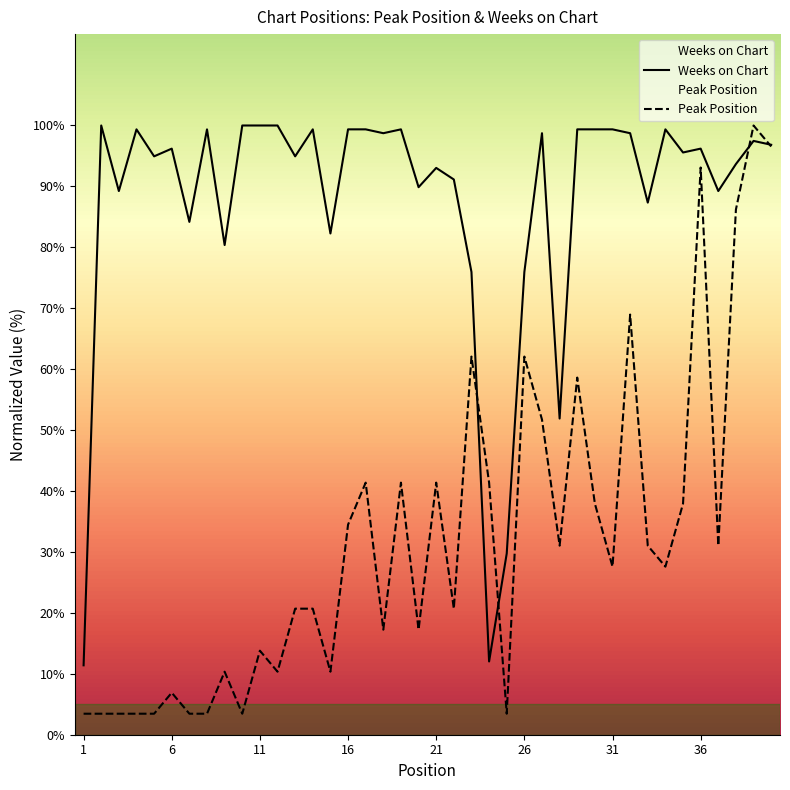

Does the chart have visible grid lines?

No